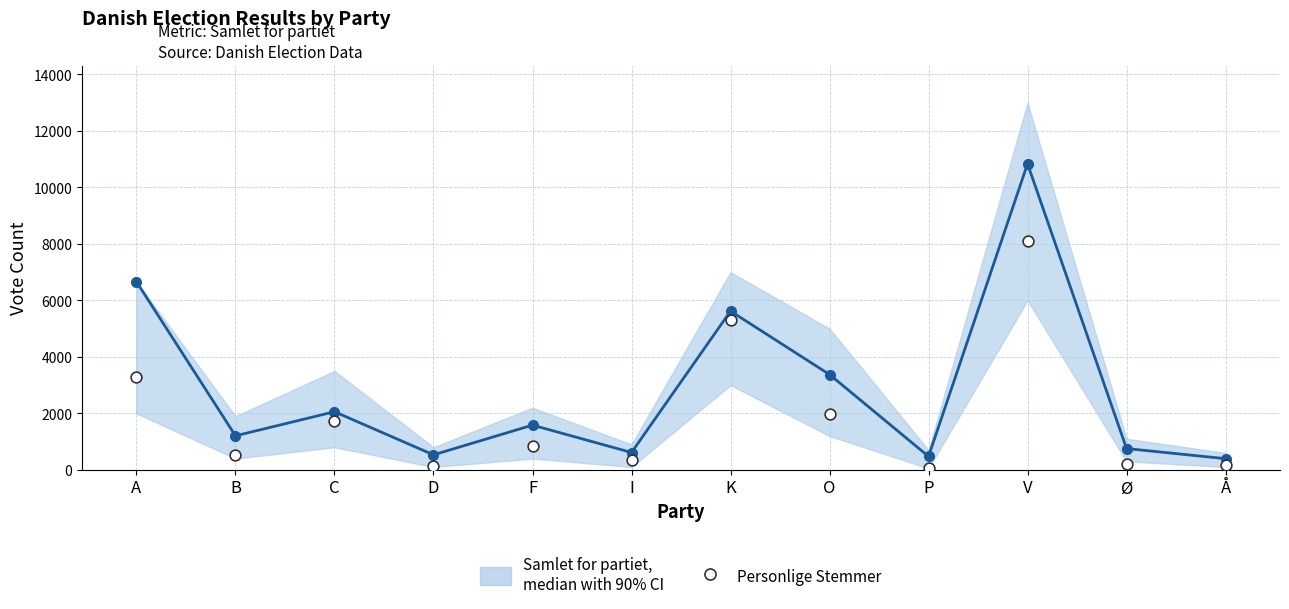

What is the total value across all series at C?

3798